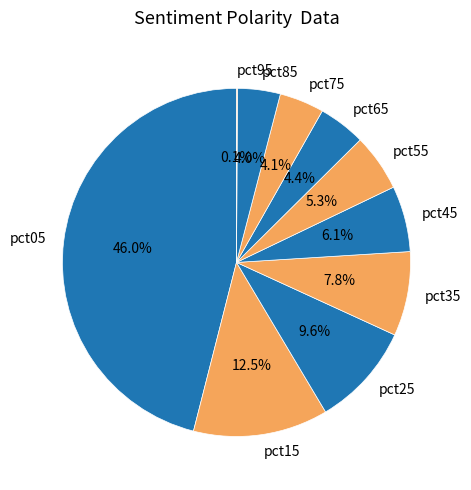

What portion of the pie excludes pct55?

94.7%